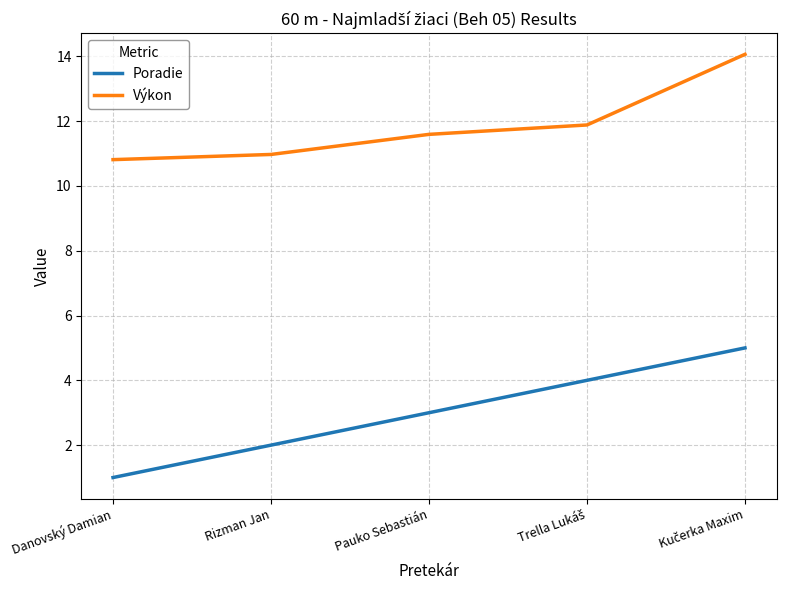

Reading right to left, what are all the values shown in this chart?

Poradie: 5.0	4.0	3.0	2.0	1.0
Výkon: 14.1	11.9	11.6	11.0	10.8